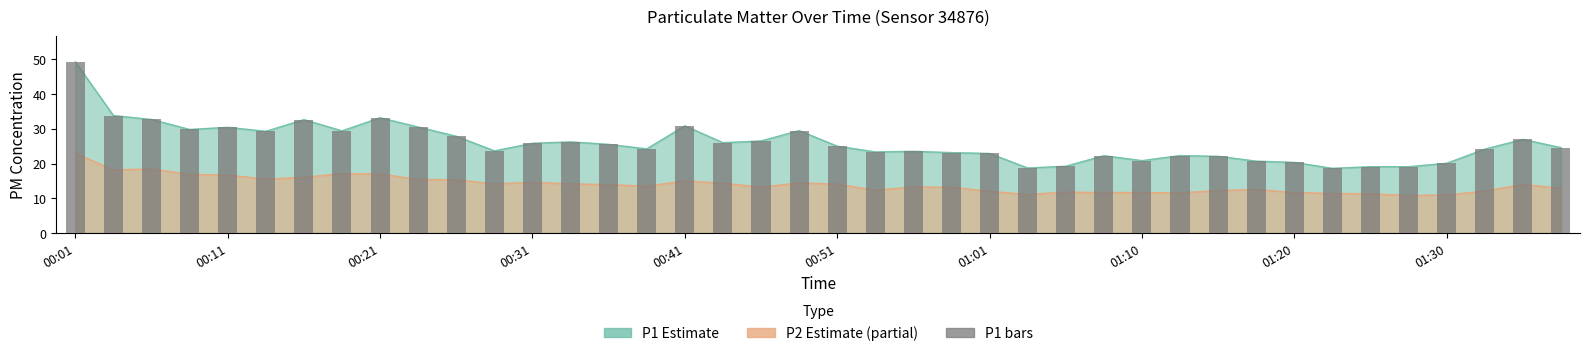

The value at 17 is 26.0. True or false?

True